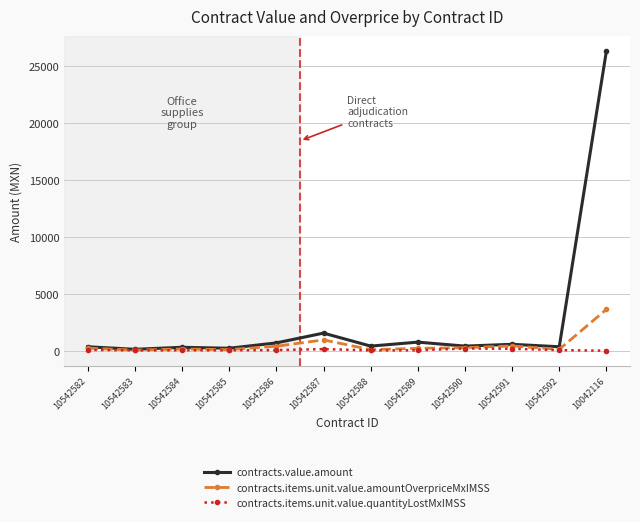

List the series in order of their peak value, highest first.

contracts.value.amount, contracts.items.unit.value.amountOverpriceMxIMSS, contracts.items.unit.value.quantityLostMxIMSS